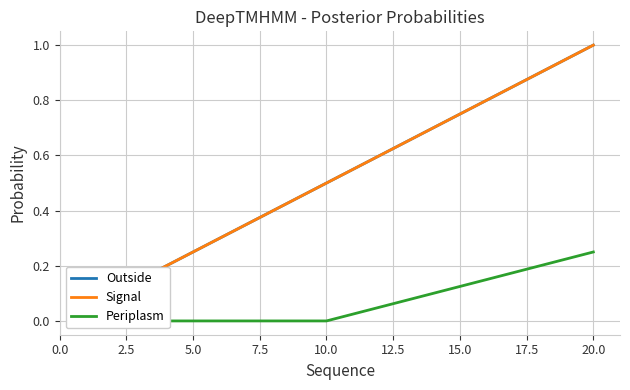

True or false: Periplasm has more than 2 points higher than both neighbors.

False